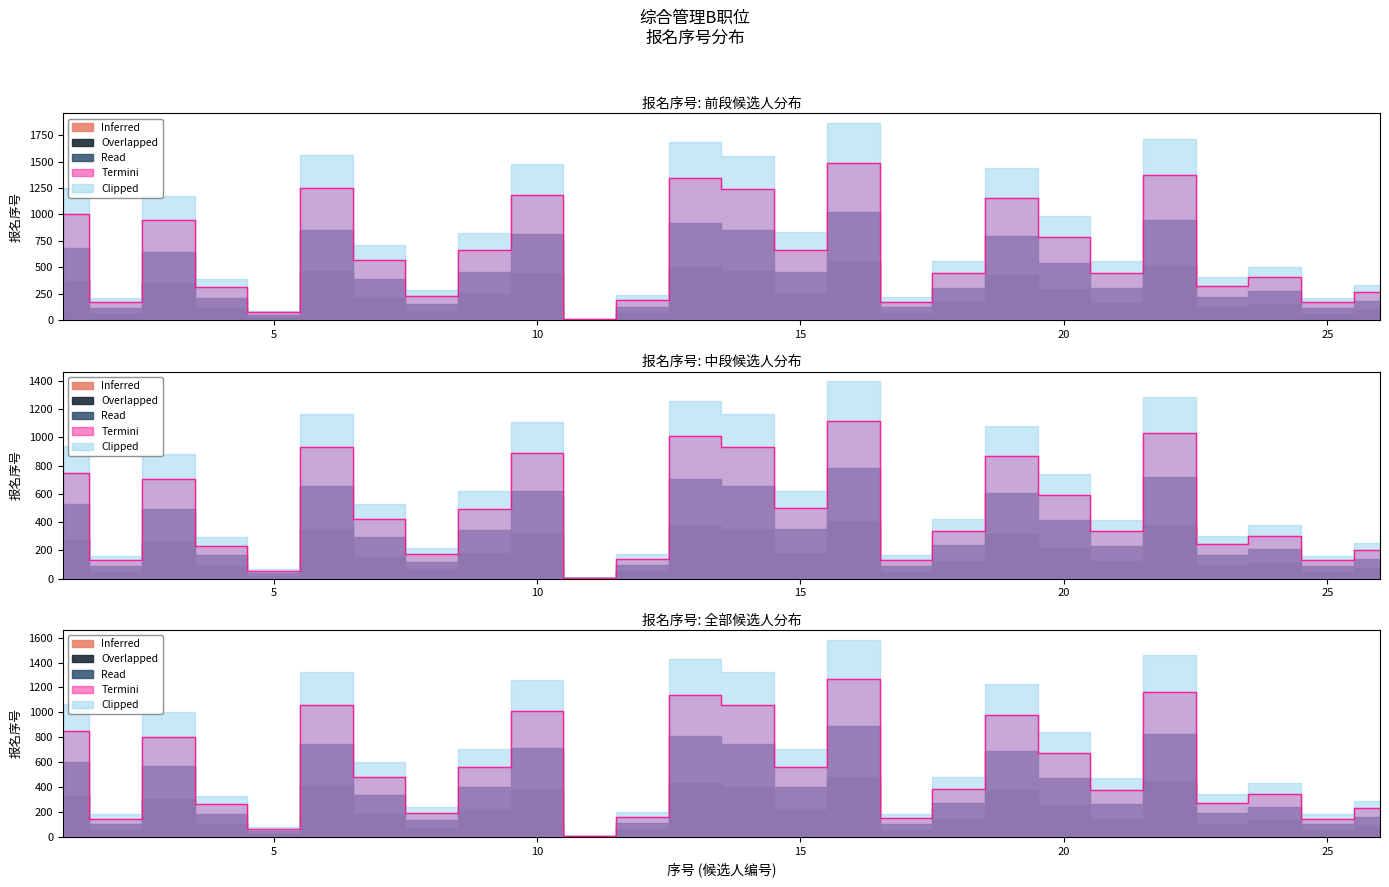

At which label is the value closest to 749?

20